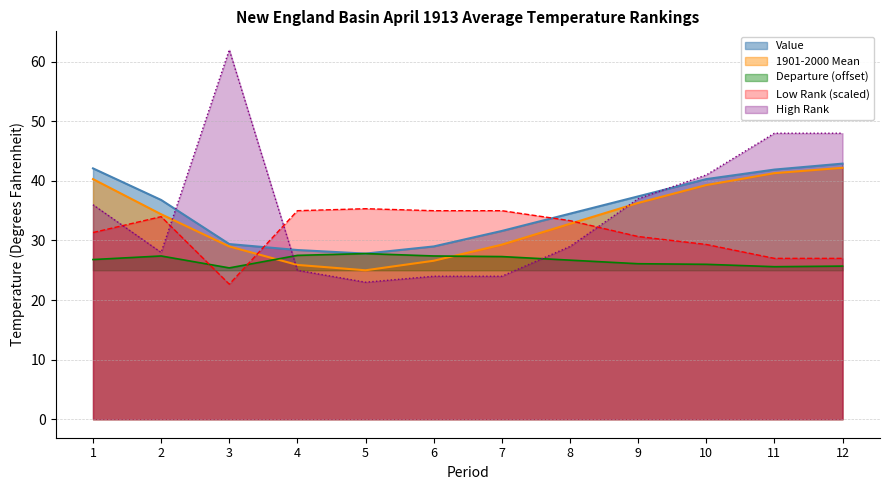

List the labels in order of Low Rank value, largest first.

5, 4, 6, 7, 2, 8, 1, 9, 10, 11, 12, 3